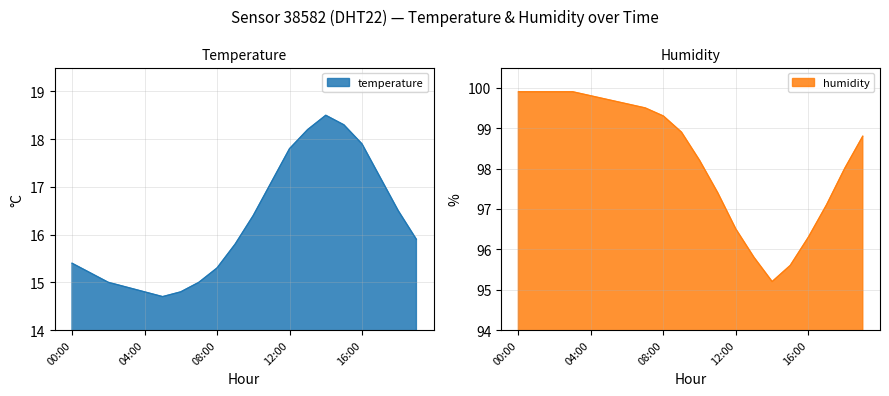

What is the minimum value for temperature?

14.7